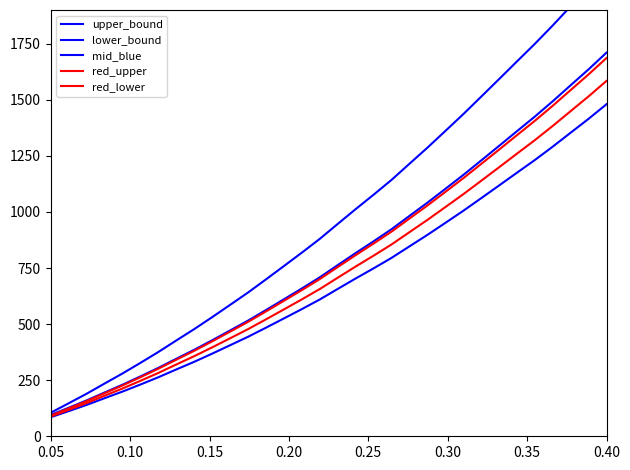

What is the highest value of the upper_bound series?

2090.0